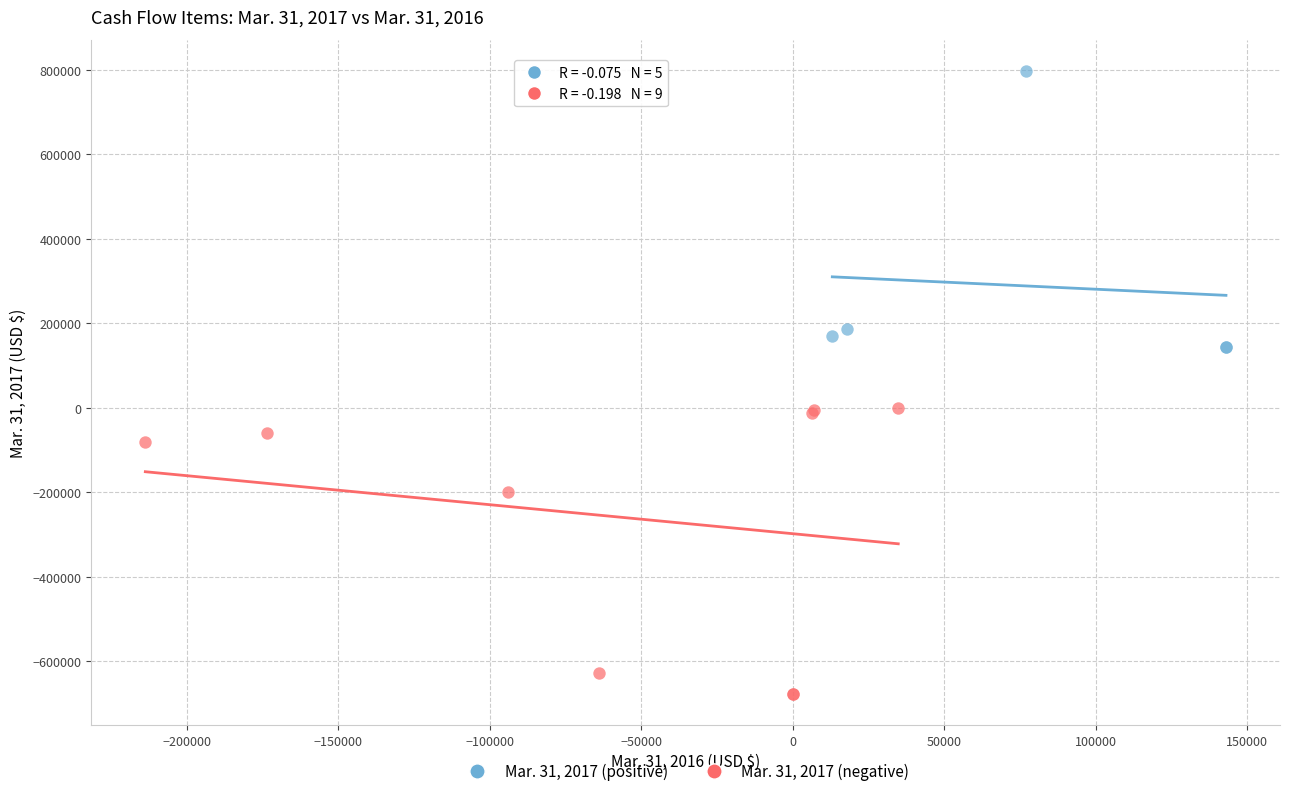

Which series reaches the maximum Y coordinate?

Mar. 31, 2017 (positive)